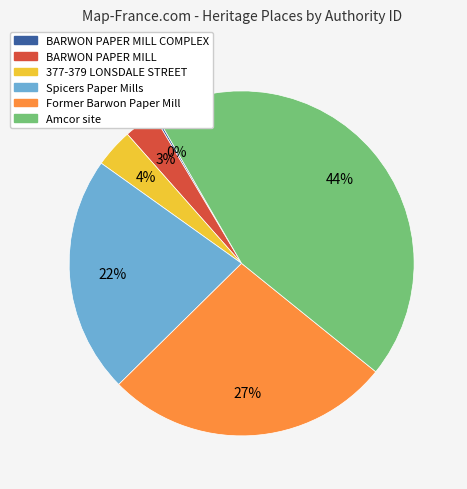

Does any single category account for the majority?

No